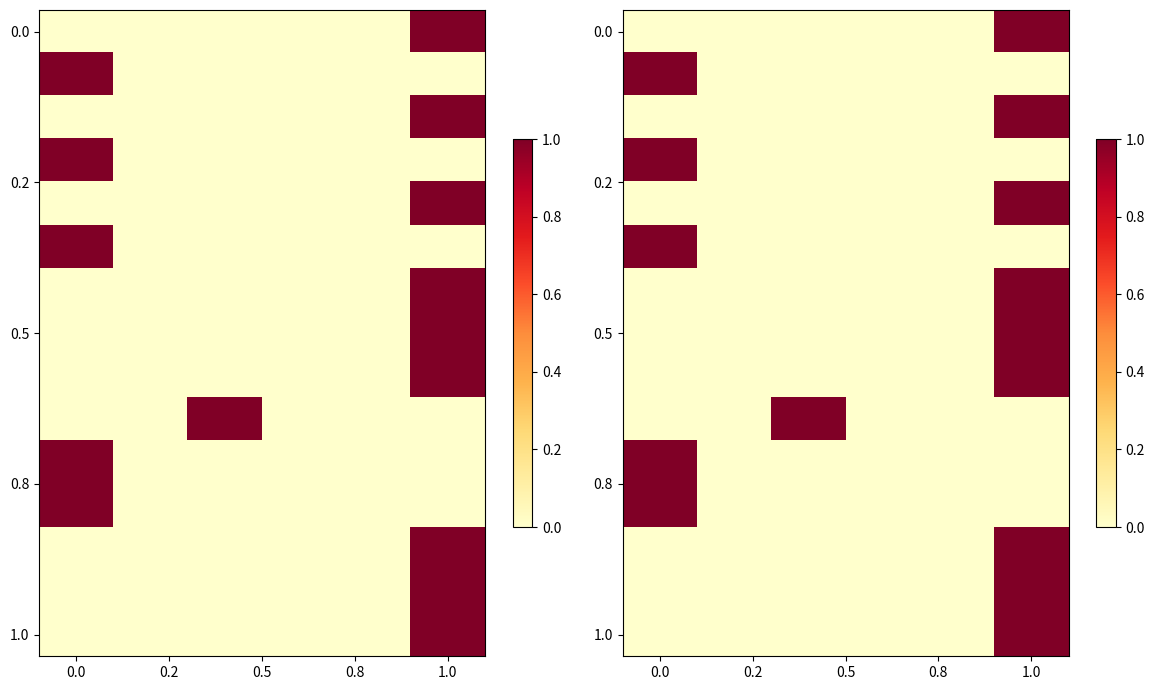

At how many categories does at least one series exceed 0?

3